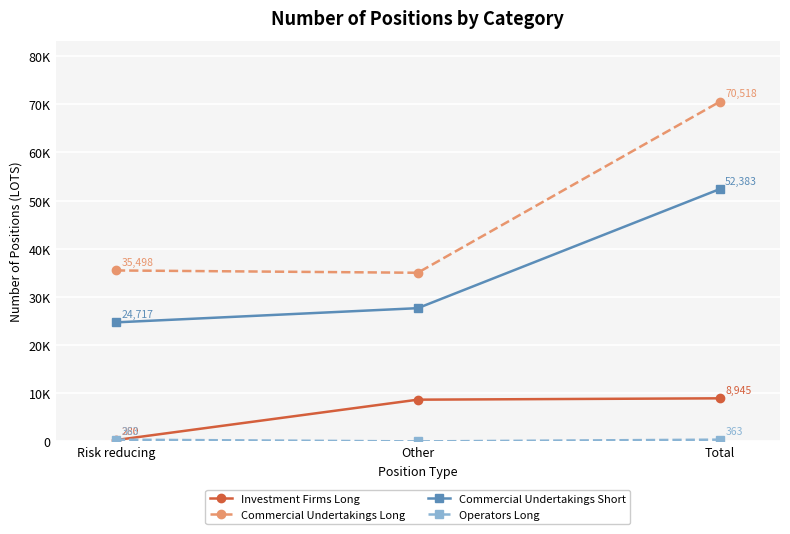

Between Total and Risk reducing, which is larger?

Total